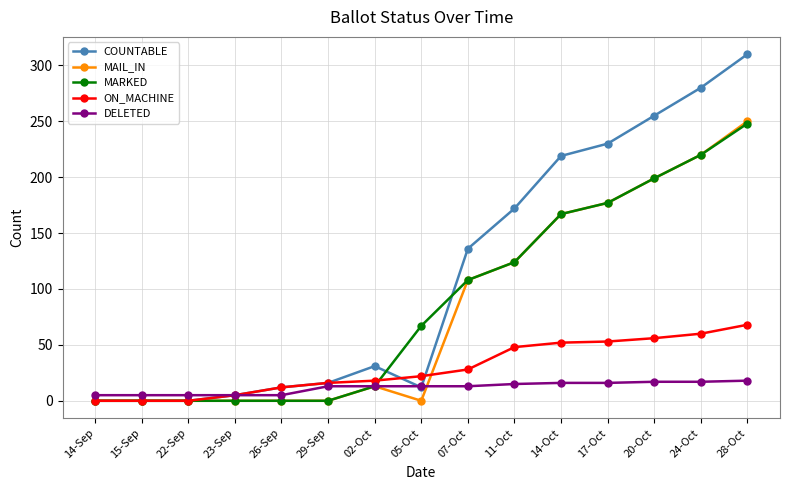

The value of MAIL_IN at 26-Sep is 0. True or false?

True